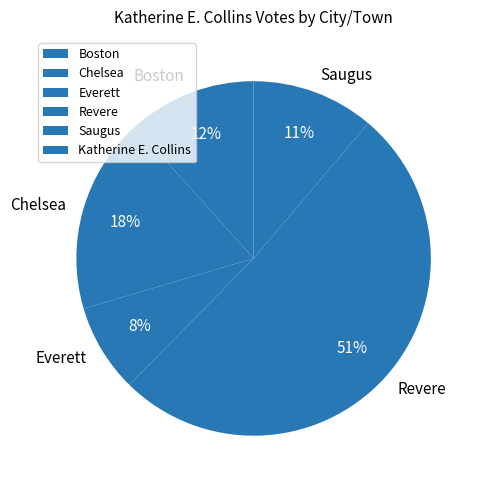

Combined, do Boston and Everett account for over 50%?

No